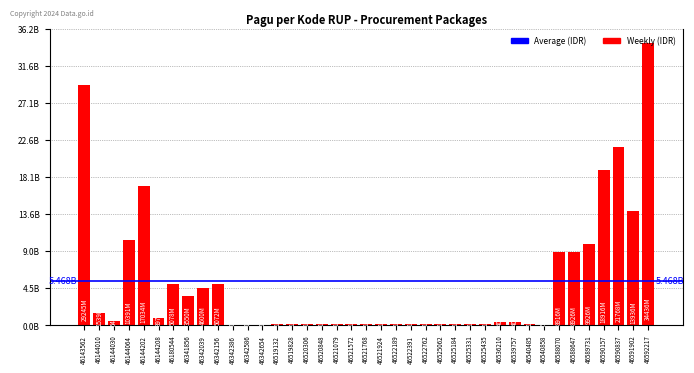

What is the maximum value shown in the chart?

34435500000